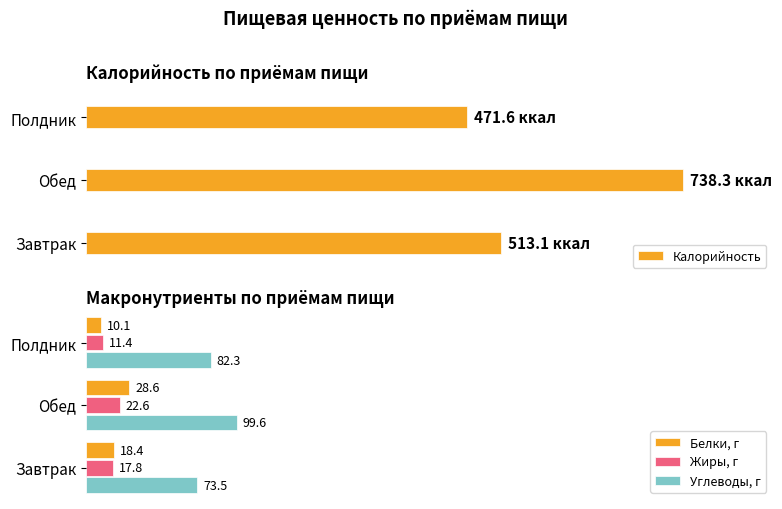

List the labels in order of Углеводы, г value, largest first.

Обед, Полдник, Завтрак